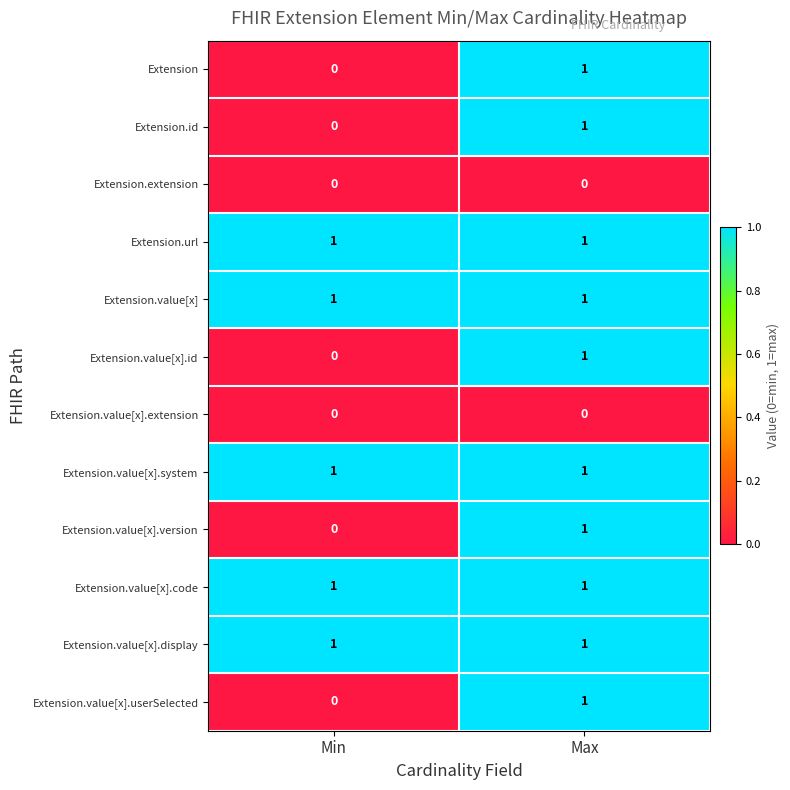

At which label is Extension.id closest to 0?

Min